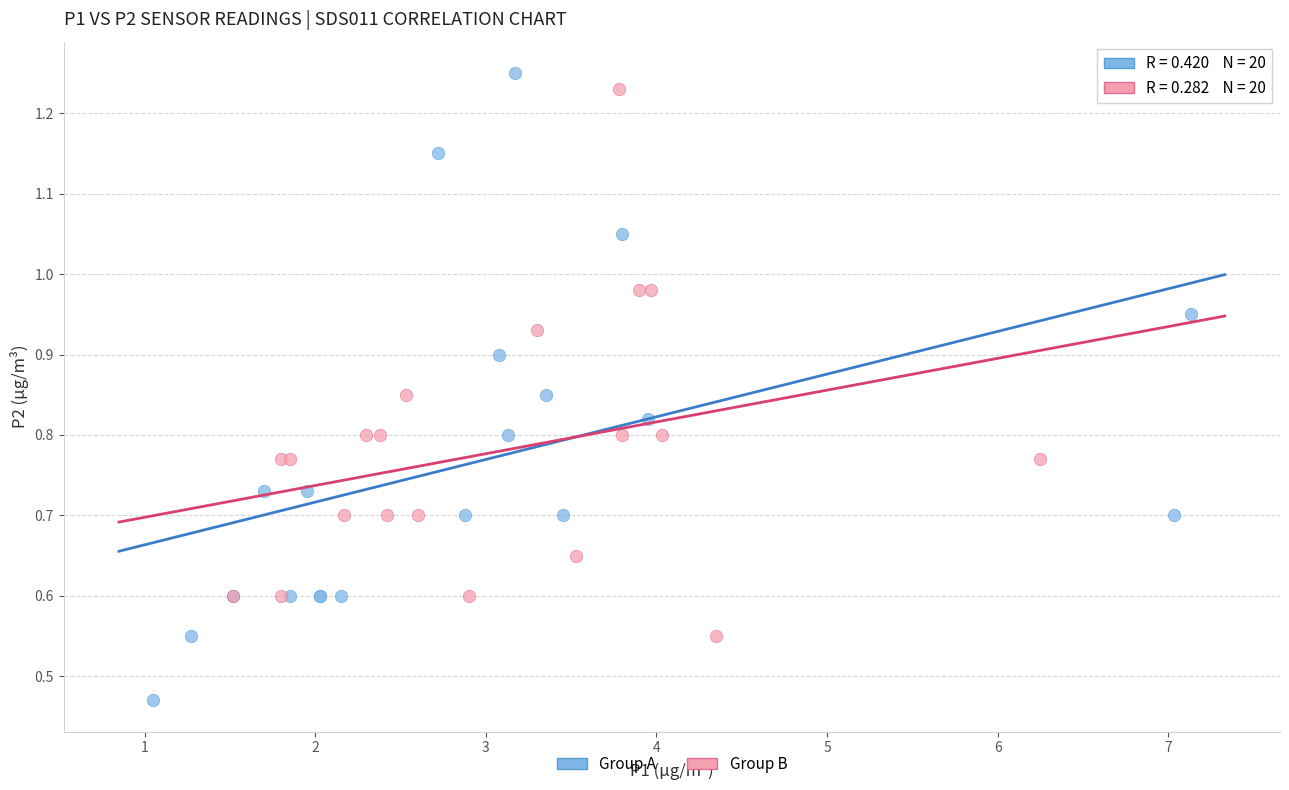

Which series contains the lowest Y value?

Group A